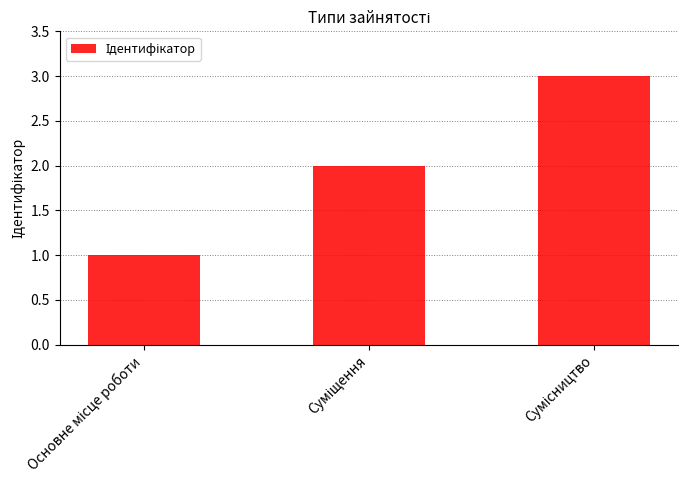

What is the sum of all values?

6